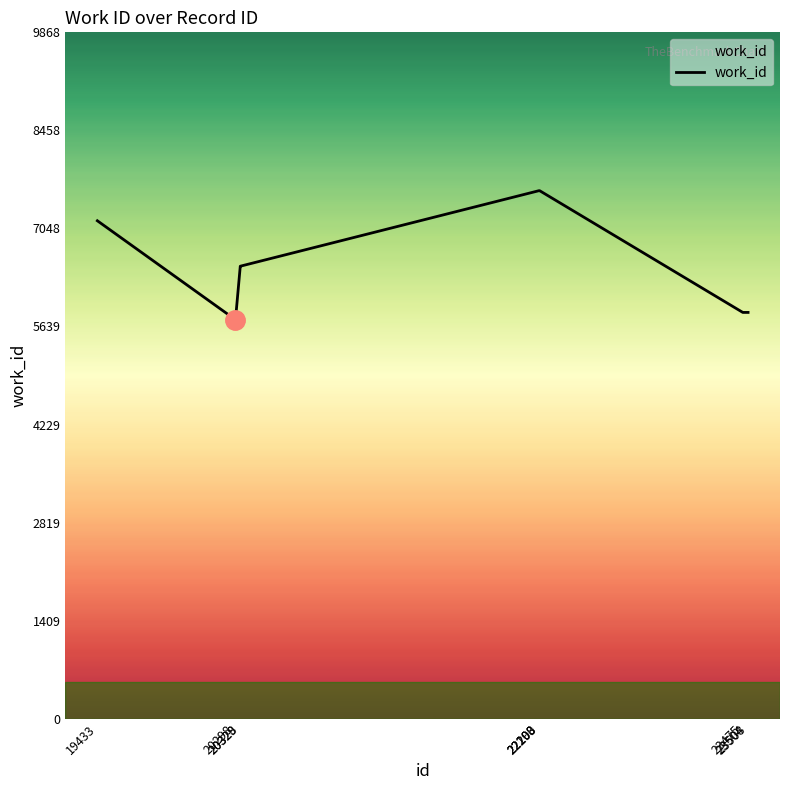

How many series are shown in this chart?

1